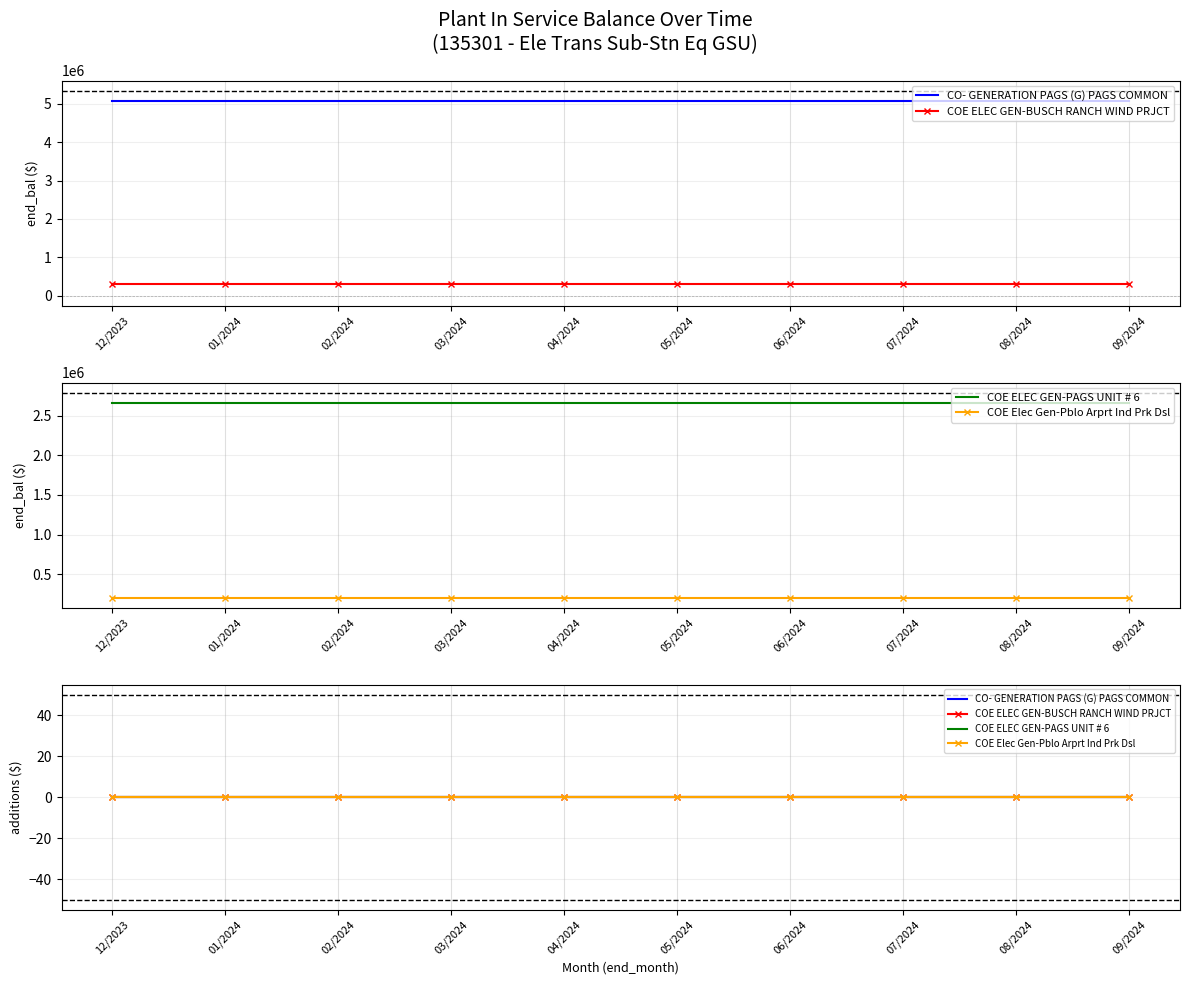

Which series changed the most between 12/2023 and 07/2024?

CO- GENERATION PAGS (G) PAGS COMMON